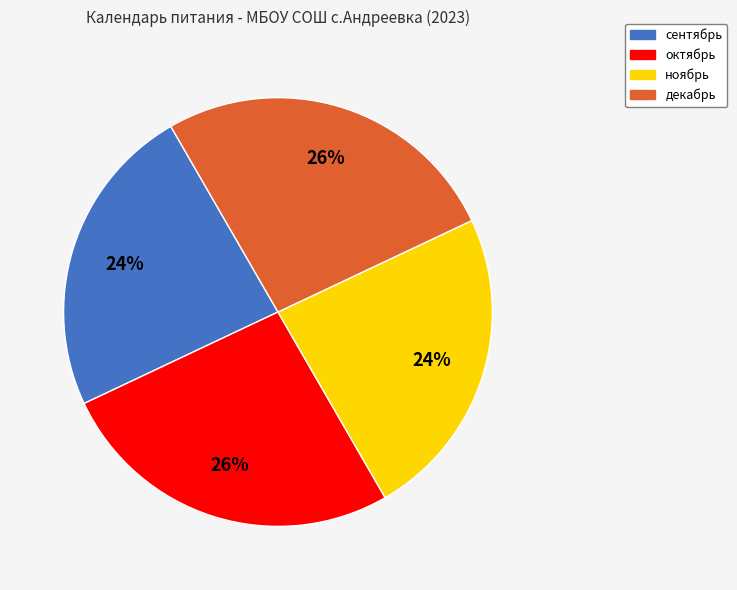

Does октябрь account for over 50% of the chart?

No